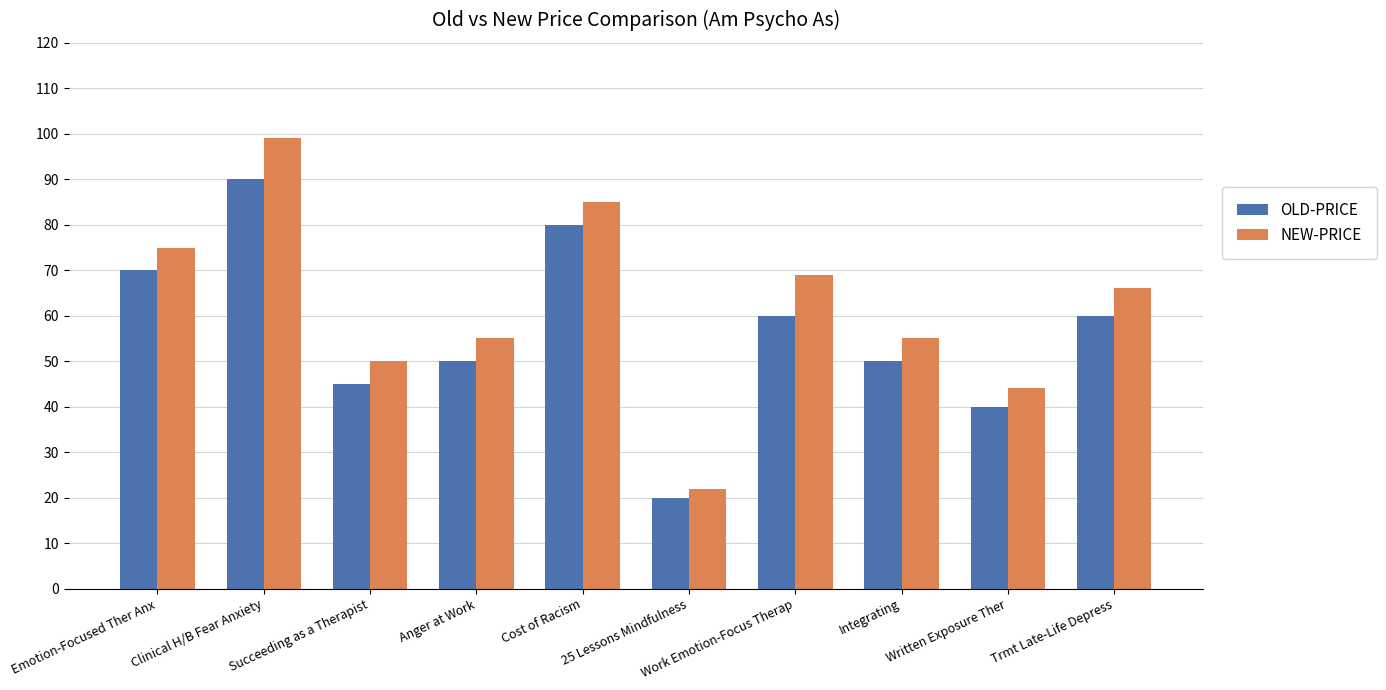

At Clinical H/B Fear Anxiety, list the series in order from largest to smallest.

NEW-PRICE, OLD-PRICE